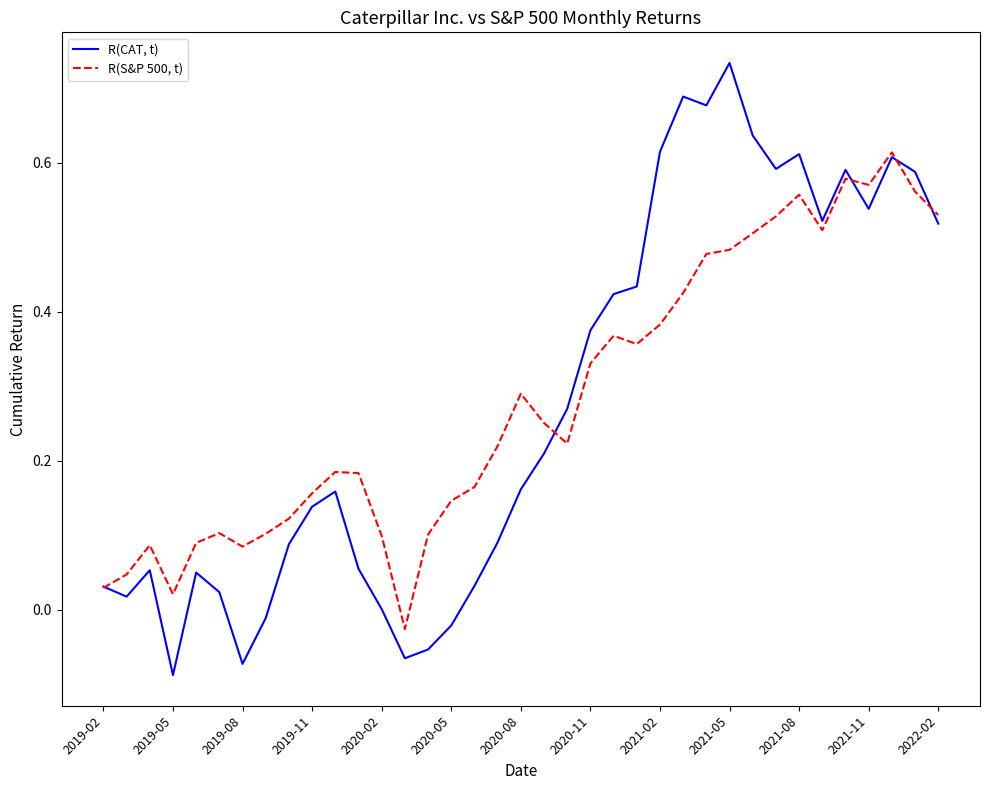

Rank the series by their maximum value, from highest to lowest.

R(CAT, t), R(S&P 500, t)